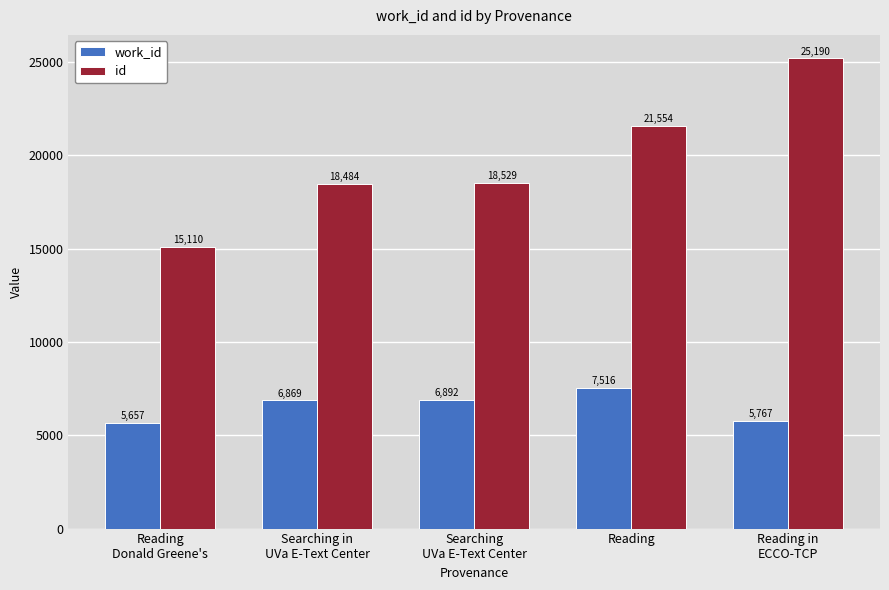

At how many categories does at least one series exceed 8496?

5